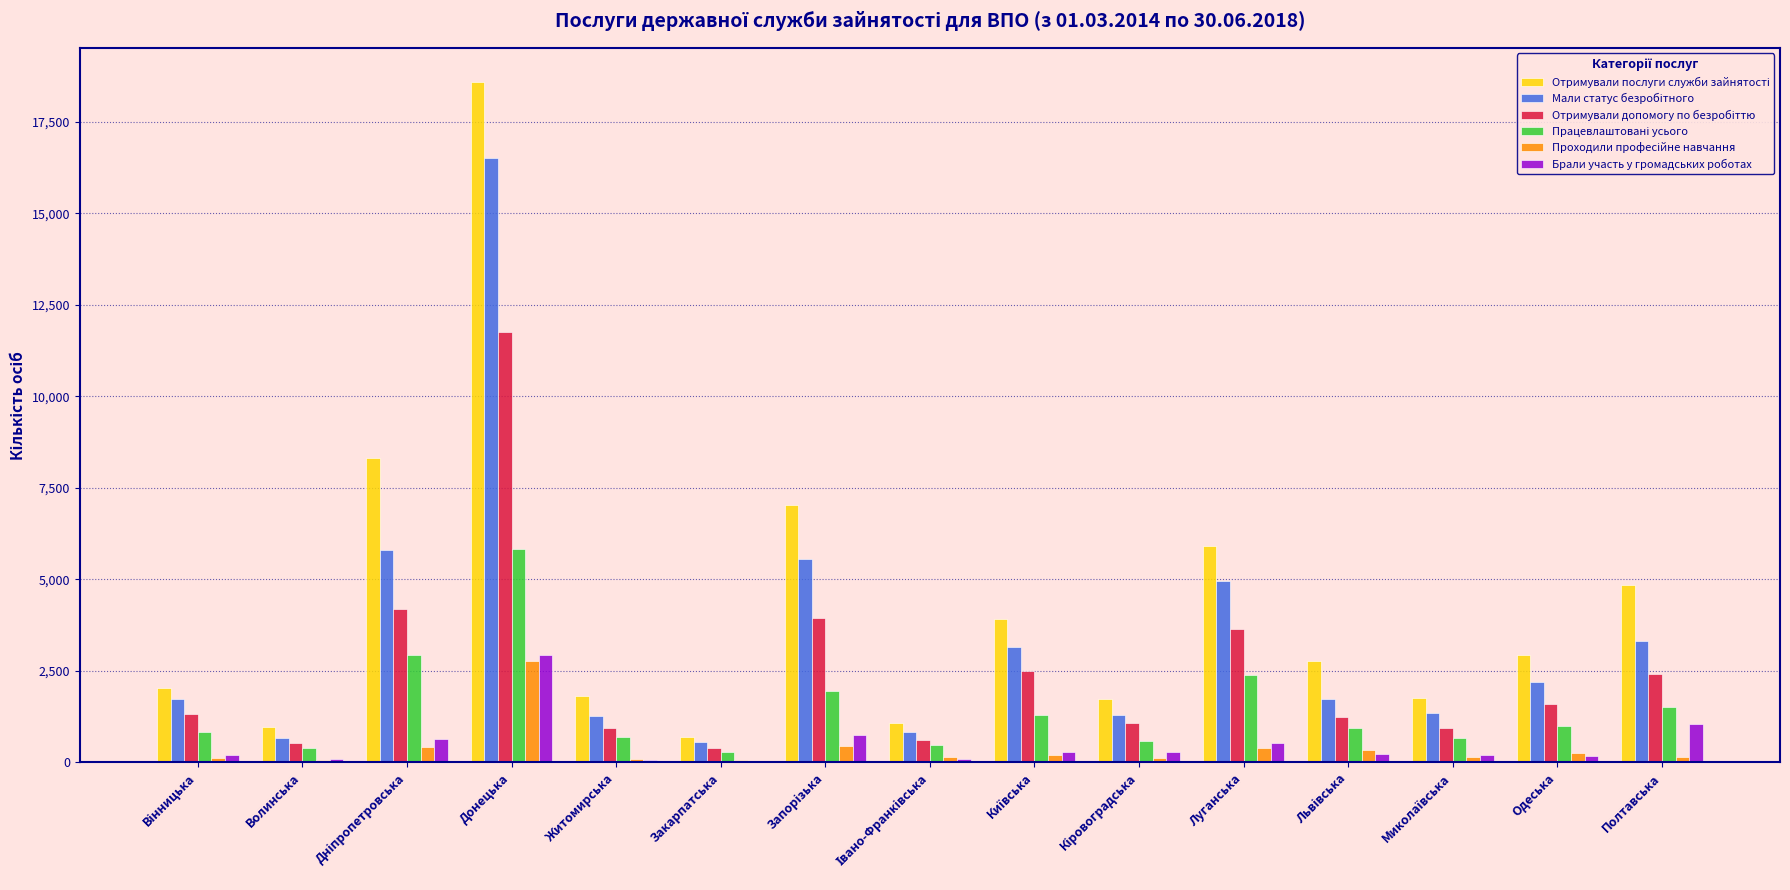

At which category does the chart reach its peak across all series?

Донецька